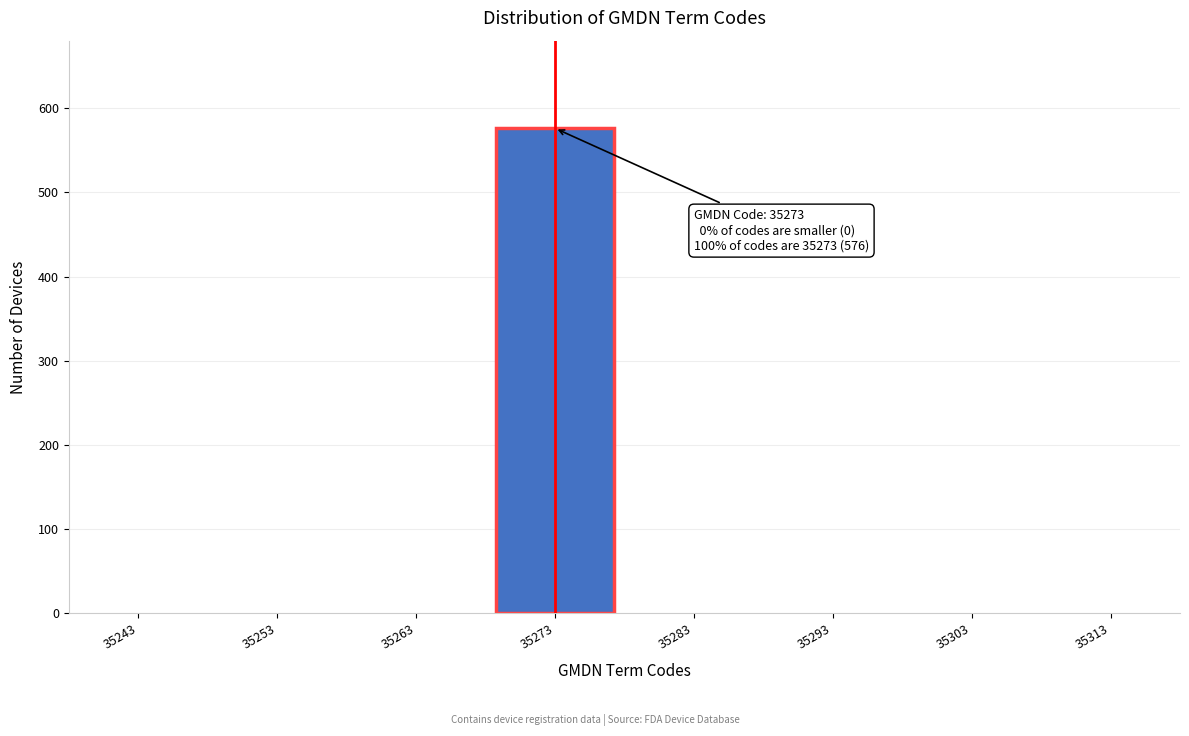

Reading right to left, list all the values displayed in this chart.

35313=0	35303=0	35293=0	35283=0	35273=576	35263=0	35253=0	35243=0